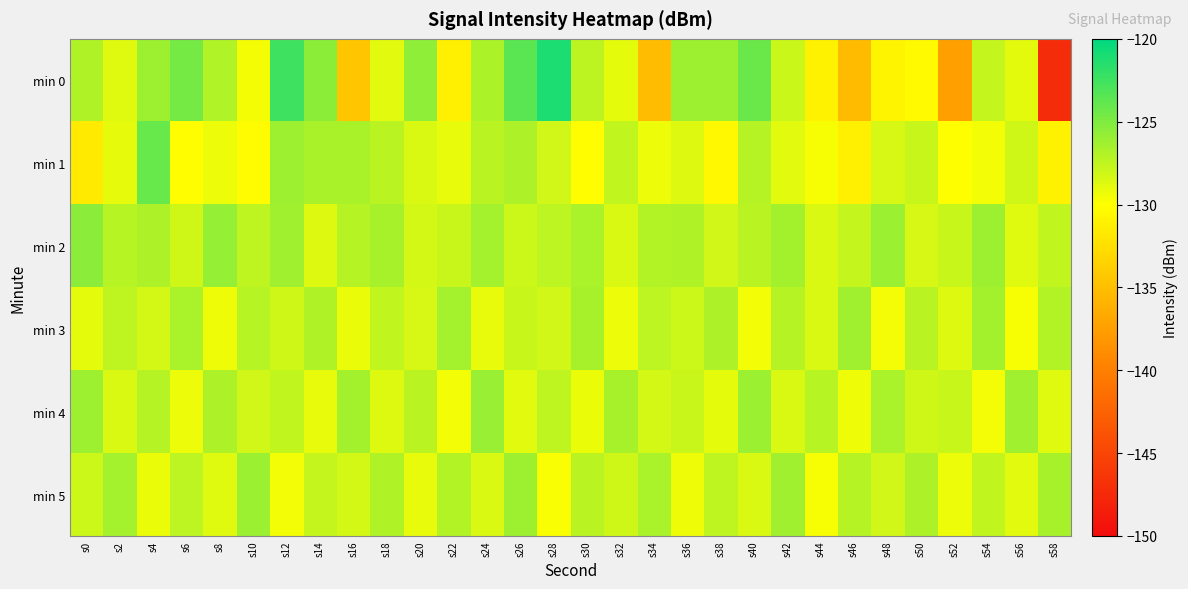

Which series has the widest spread of values?

min 0